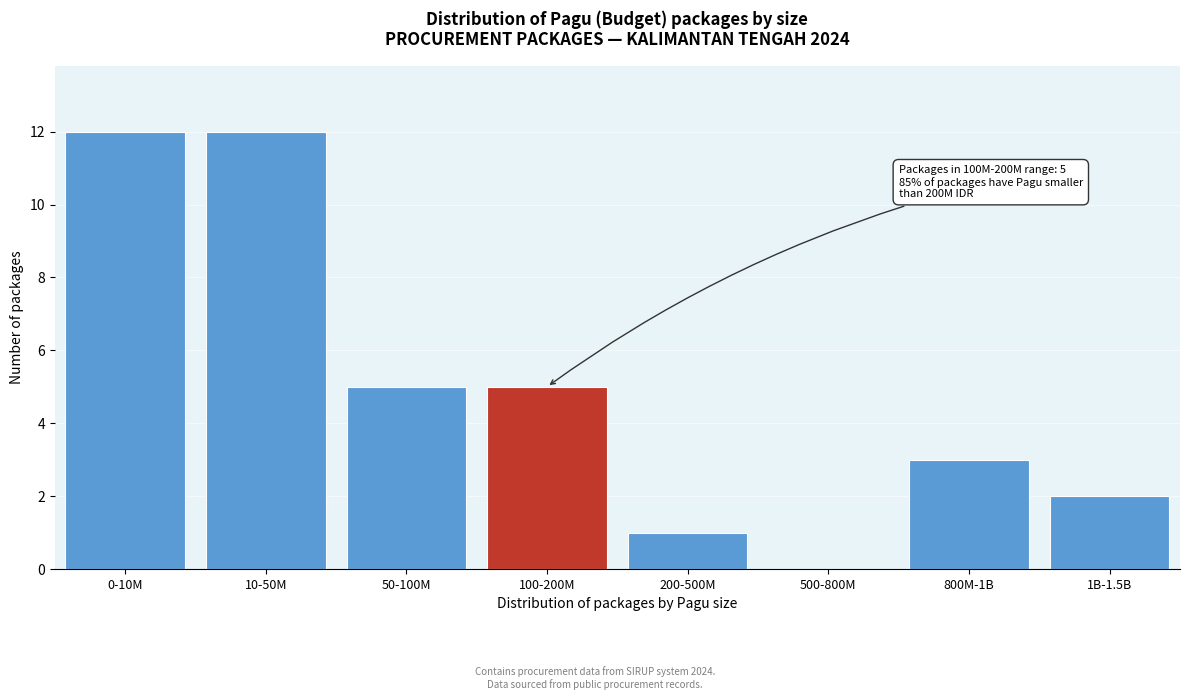

Reading right to left, extract all data points from this chart.

1B-1.5B=2	800M-1B=3	500-800M=0	200-500M=1	100-200M=5	50-100M=5	10-50M=12	0-10M=12